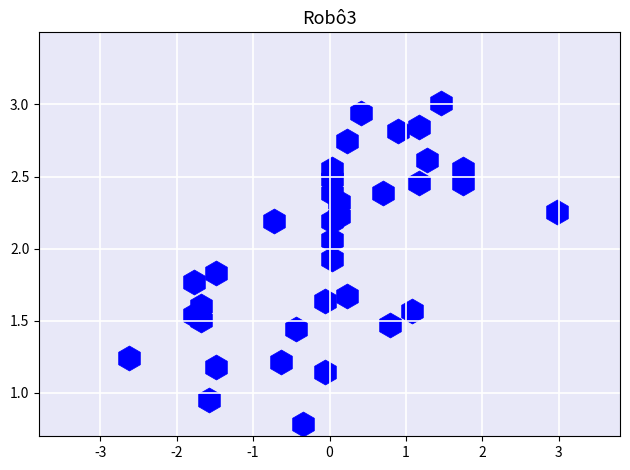

What is the range of Y values (max minus min)?

2.2